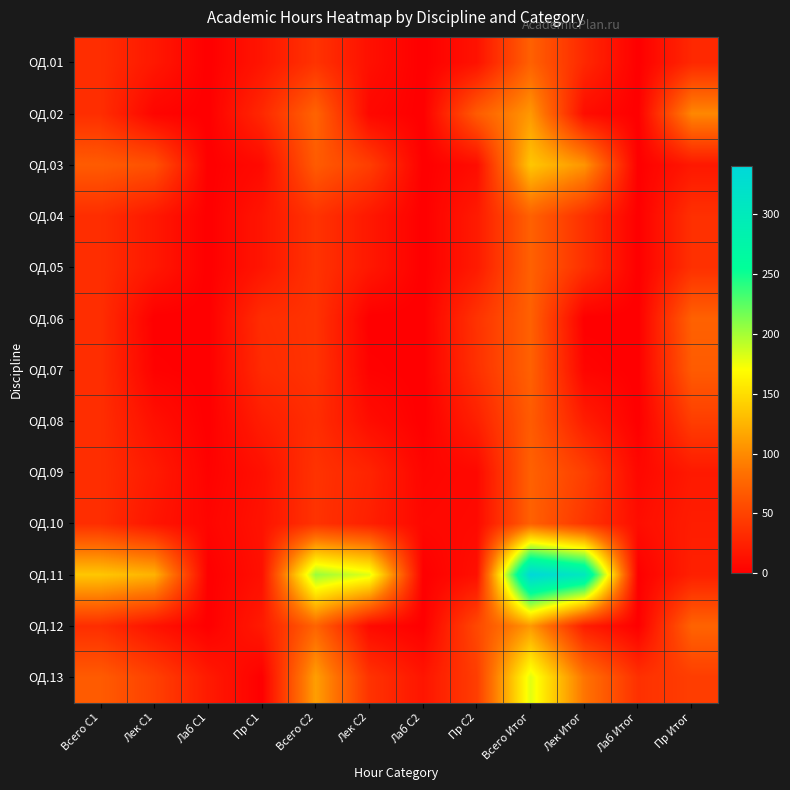

Reading right to left, list all the values displayed in this chart.

ОД.01: Пр Итог=30	Лаб Итог=0	Лек Итог=30	Всего Итог=72	Пр С2=14	Лаб С2=0	Лек С2=12	Всего С2=38	Пр С1=16	Лаб С1=0	Лек С1=18	Всего С1=34
ОД.02: Пр Итог=98	Лаб Итог=0	Лек Итог=10	Всего Итог=108	Пр С2=68	Лаб С2=0	Лек С2=6	Всего С2=74	Пр С1=30	Лаб С1=0	Лек С1=4	Всего С1=34
ОД.03: Пр Итог=18	Лаб Итог=0	Лек Итог=106	Всего Итог=136	Пр С2=10	Лаб С2=0	Лек С2=46	Всего С2=68	Пр С1=8	Лаб С1=0	Лек С1=60	Всего С1=68
ОД.04: Пр Итог=36	Лаб Итог=0	Лек Итог=36	Всего Итог=72	Пр С2=20	Лаб С2=0	Лек С2=18	Всего С2=38	Пр С1=16	Лаб С1=0	Лек С1=18	Всего С1=34
ОД.05: Пр Итог=36	Лаб Итог=0	Лек Итог=36	Всего Итог=72	Пр С2=20	Лаб С2=0	Лек С2=18	Всего С2=38	Пр С1=16	Лаб С1=0	Лек С1=18	Всего С1=34
ОД.06: Пр Итог=72	Лаб Итог=0	Лек Итог=0	Всего Итог=72	Пр С2=38	Лаб С2=0	Лек С2=0	Всего С2=38	Пр С1=34	Лаб С1=0	Лек С1=0	Всего С1=34
ОД.07: Пр Итог=68	Лаб Итог=0	Лек Итог=4	Всего Итог=72	Пр С2=36	Лаб С2=0	Лек С2=2	Всего С2=38	Пр С1=32	Лаб С1=0	Лек С1=2	Всего С1=34
ОД.08: Пр Итог=46	Лаб Итог=0	Лек Итог=22	Всего Итог=68	Пр С2=24	Лаб С2=0	Лек С2=10	Всего С2=34	Пр С1=22	Лаб С1=0	Лек С1=12	Всего С1=34
ОД.09: Пр Итог=19	Лаб Итог=6	Лек Итог=47	Всего Итог=72	Пр С2=7	Лаб С2=4	Лек С2=27	Всего С2=38	Пр С1=12	Лаб С1=2	Лек С1=20	Всего С1=34
ОД.10: Пр Итог=22	Лаб Итог=10	Лек Итог=40	Всего Итог=72	Пр С2=8	Лаб С2=6	Лек С2=24	Всего С2=38	Пр С1=14	Лаб С1=4	Лек С1=16	Всего С1=34
ОД.11: Пр Итог=24	Лаб Итог=0	Лек Итог=304	Всего Итог=340	Пр С2=12	Лаб С2=0	Лек С2=180	Всего С2=204	Пр С1=12	Лаб С1=0	Лек С1=124	Всего С1=136
ОД.12: Пр Итог=74	Лаб Итог=0	Лек Итог=22	Всего Итог=108	Пр С2=54	Лаб С2=0	Лек С2=8	Всего С2=74	Пр С1=20	Лаб С1=0	Лек С1=14	Всего С1=34
ОД.13: Пр Итог=46	Лаб Итог=36	Лек Итог=86	Всего Итог=180	Пр С2=46	Лаб С2=16	Лек С2=38	Всего С2=112	Пр С1=0	Лаб С1=20	Лек С1=48	Всего С1=68